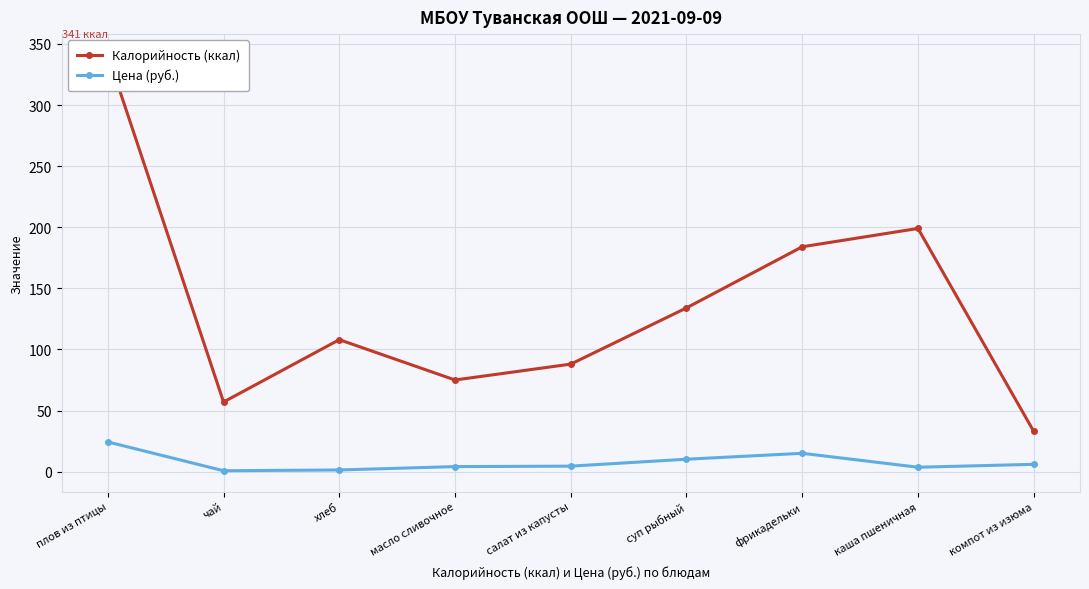

How many lines are shown in the chart?

2